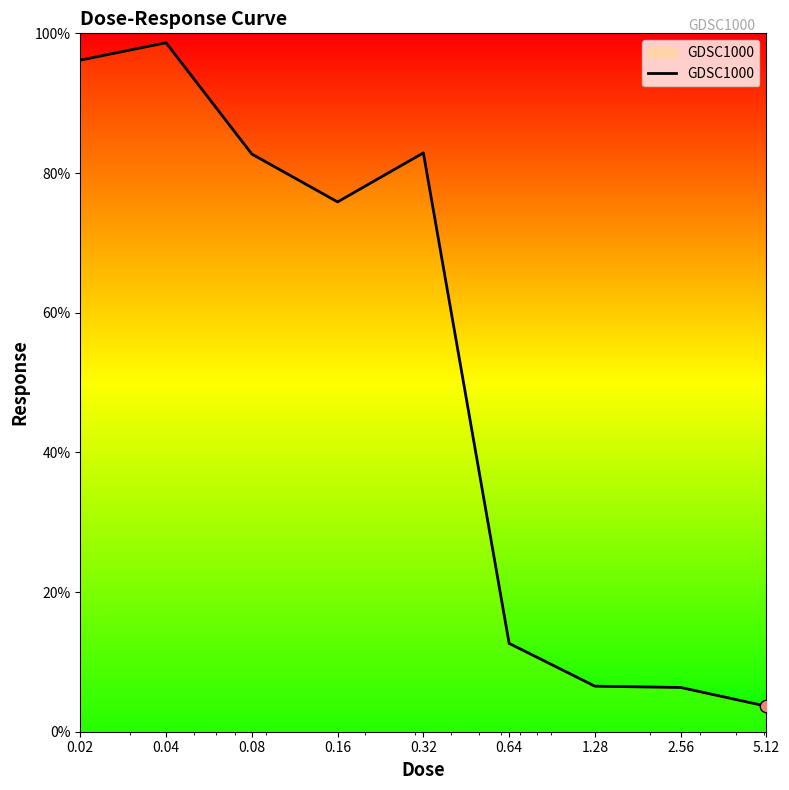

What is the minimum value shown in the chart?

3.7